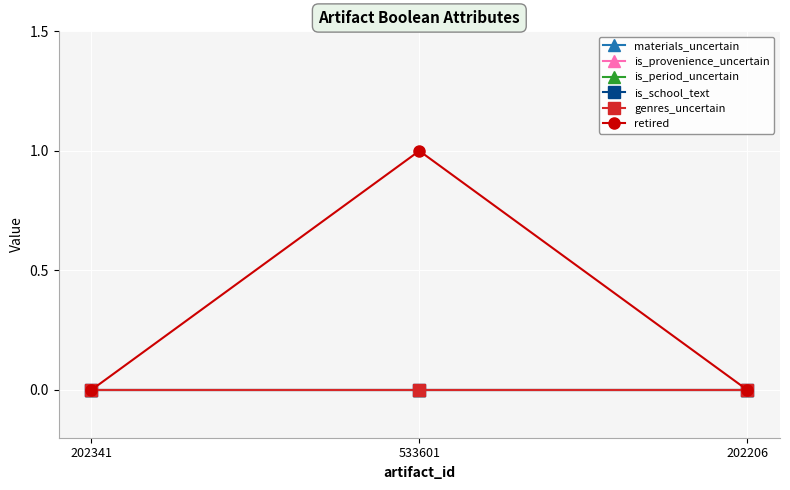

Is this an area chart (filled region under the line)?

No